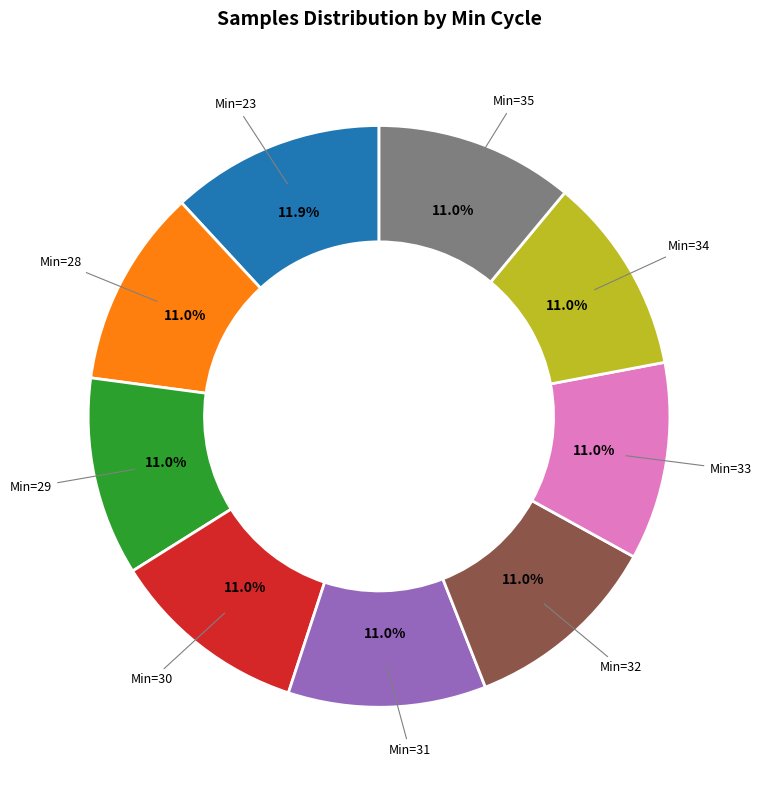

Does any single category account for the majority?

No